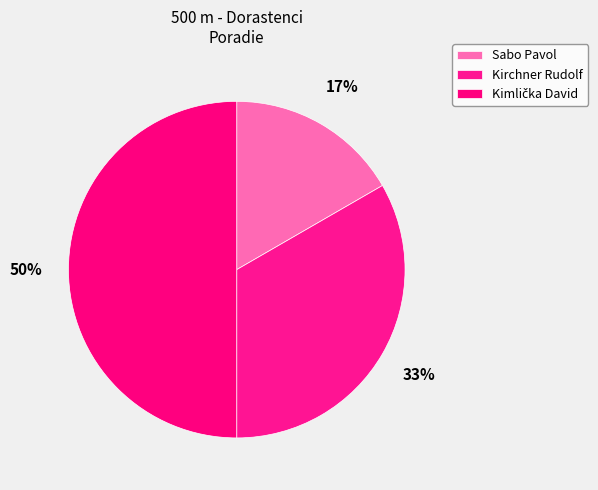

Is there a majority slice in this chart?

No